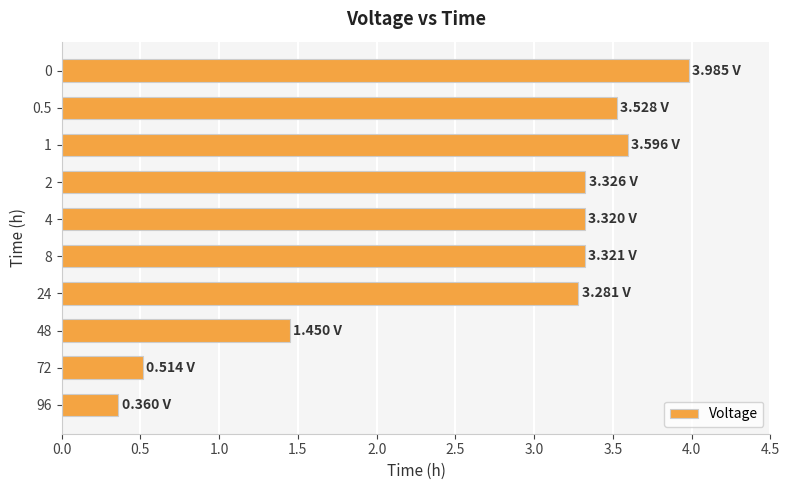

What is the difference between the maximum and minimum values?

3.6